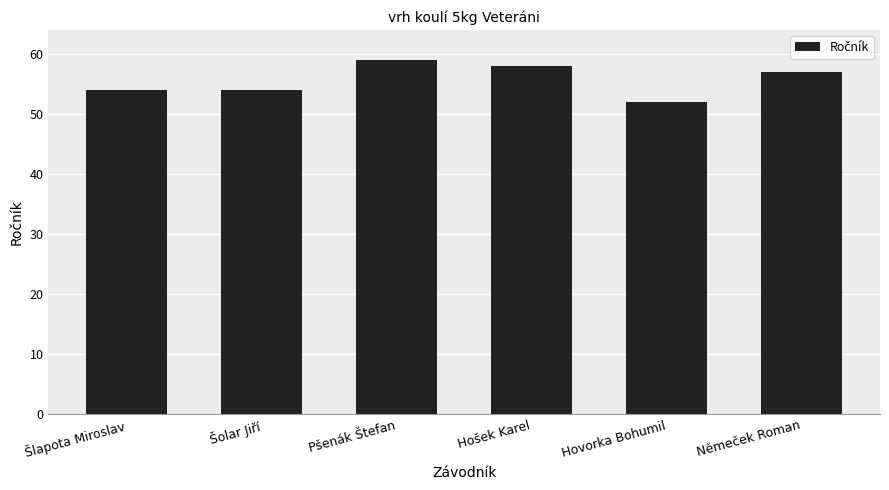

Reading left to right, transcribe all the data shown in this chart.

54	54	59	58	52	57